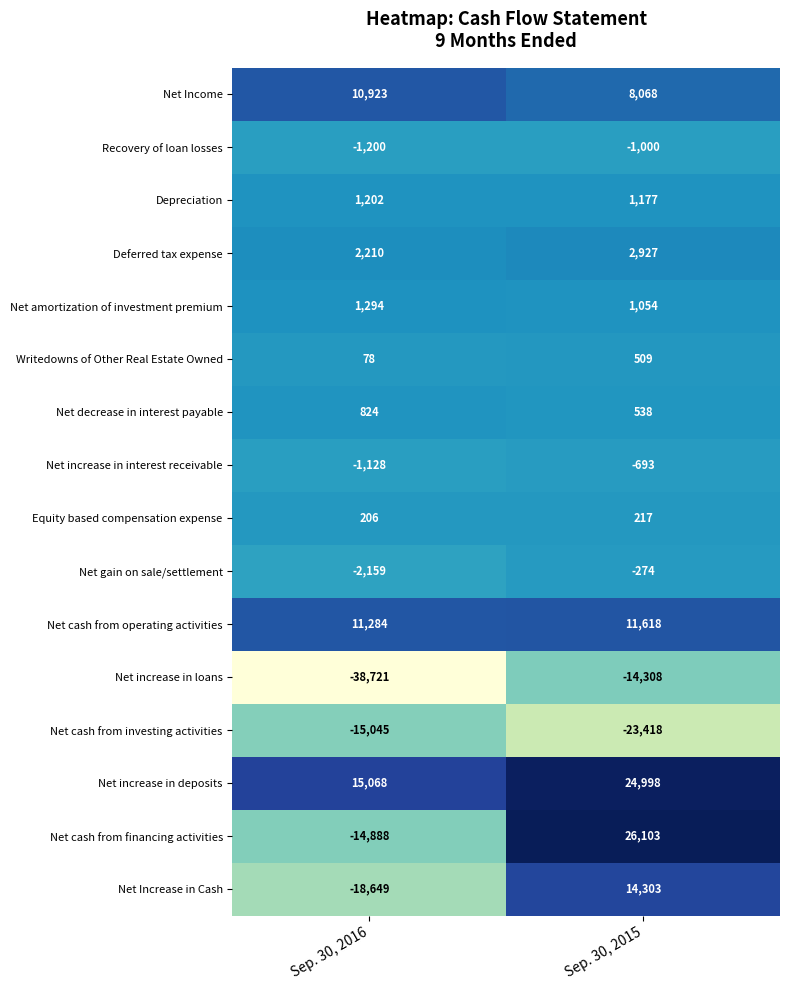

At which category does the chart reach its peak across all series?

Sep. 30, 2015